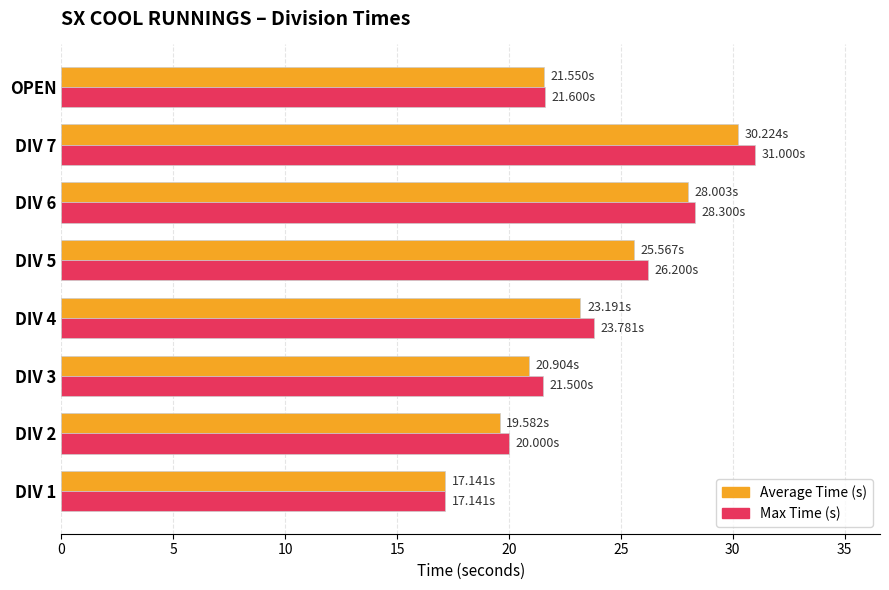

How many data points in Average Time (s) are less than 23?

4